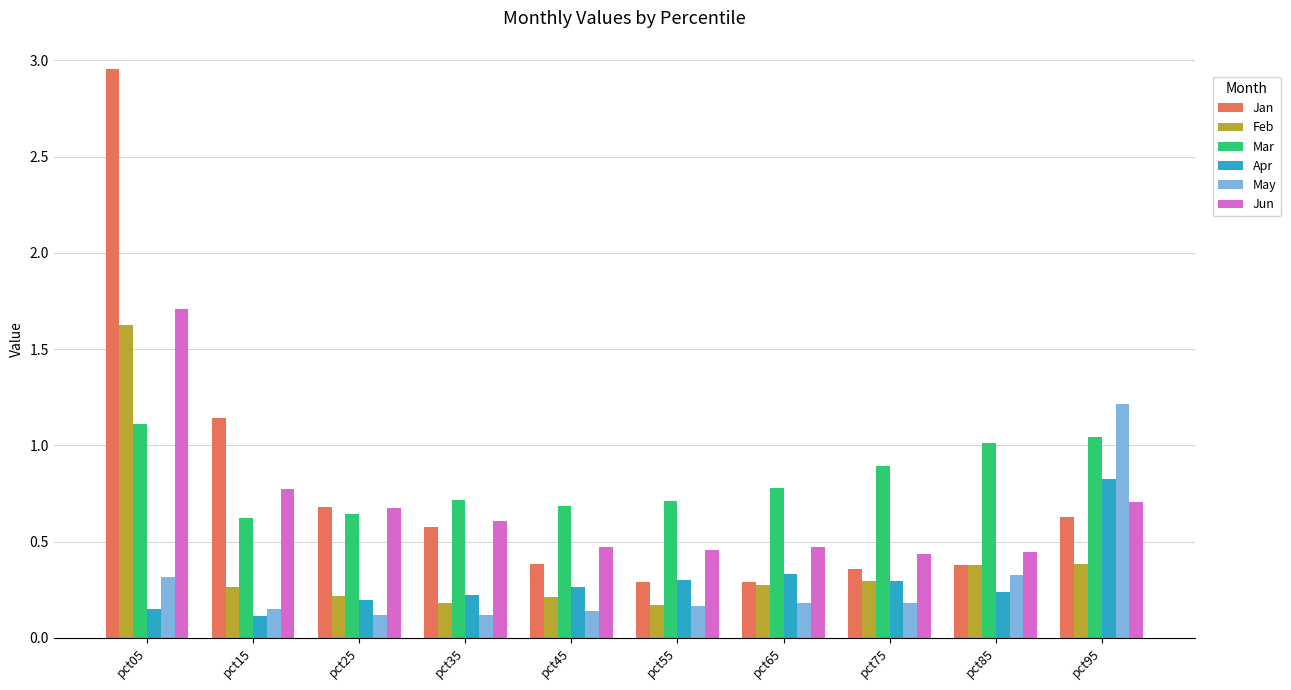

Which series has the largest total across all categories?

Mar